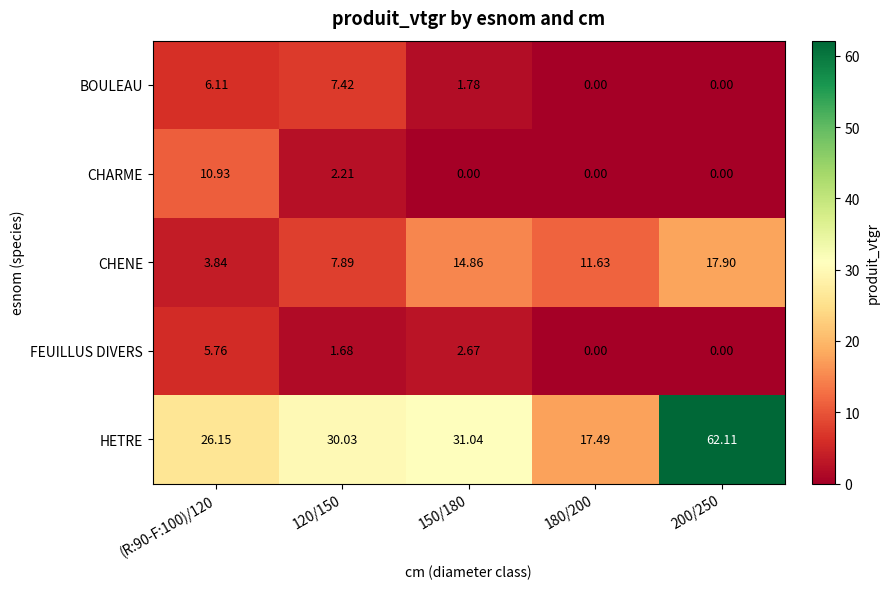

Which series has the widest spread of values?

HETRE